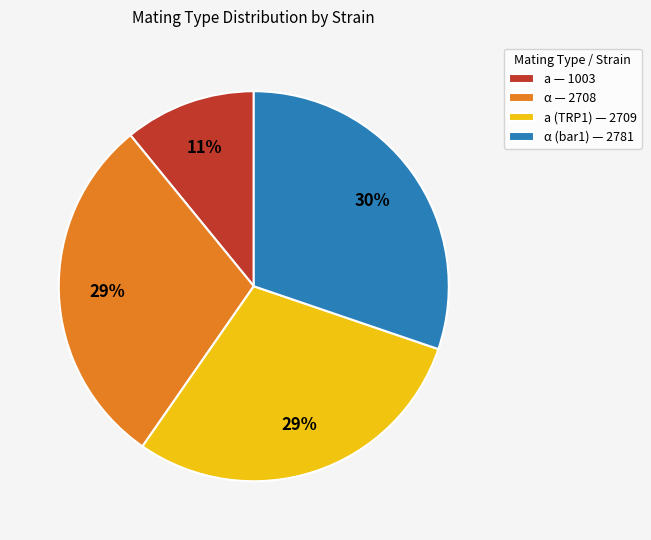

How many segments does this pie chart have?

4